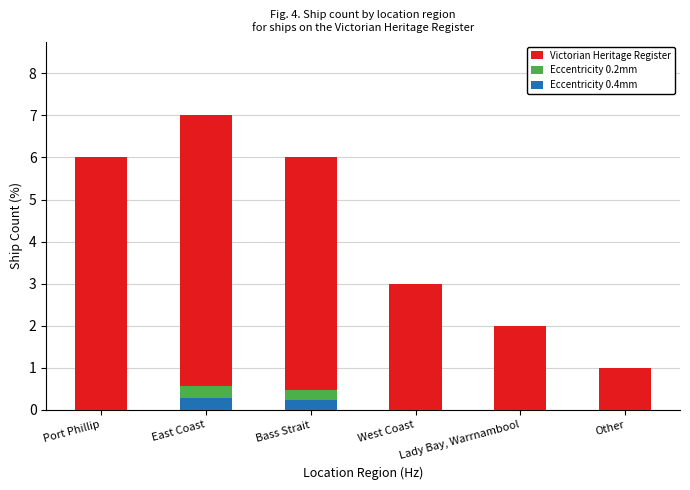

What is the difference between the values at Bass Strait and Lady Bay, Warrnambool?

4